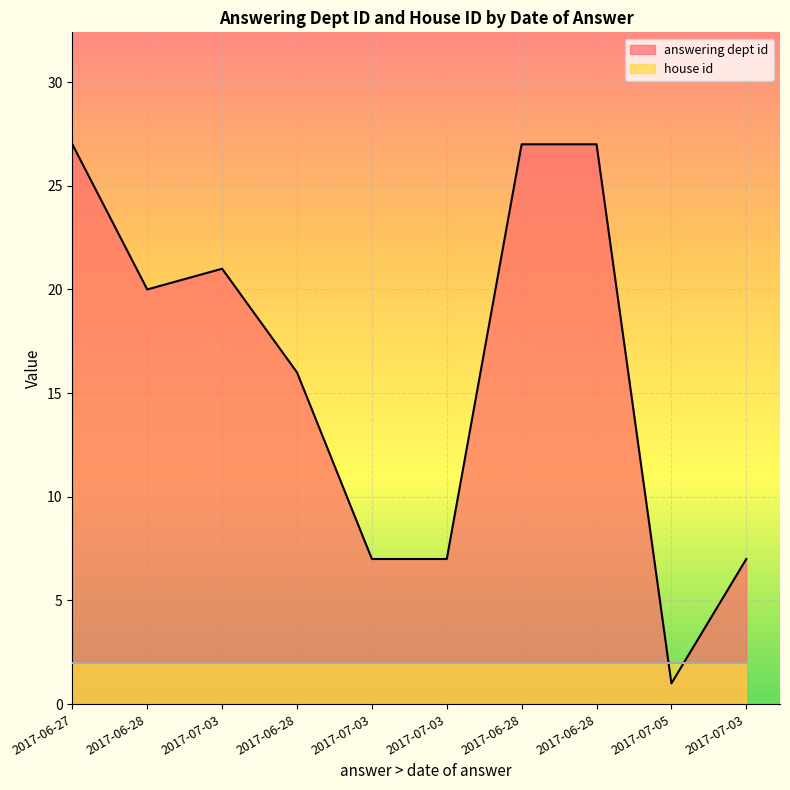

What is the label of the 7th point from the right?

2017-06-28